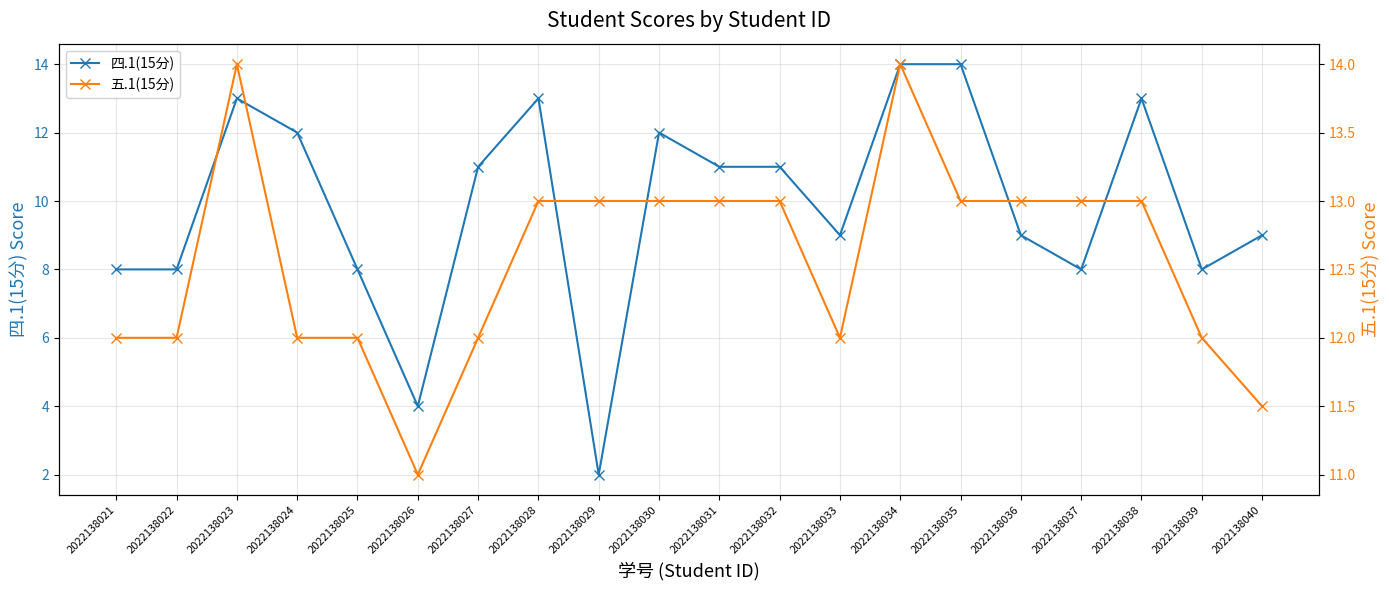

Reading left to right, what are all the values shown in this chart?

四.1(15分): 8.0	8.0	13.0	12.0	8.0	4.0	11.0	13.0	2.0	12.0	11.0	11.0	9.0	14.0	14.0	9.0	8.0	13.0	8.0	9.0
五.1(15分): 12.0	12.0	14.0	12.0	12.0	11.0	12.0	13.0	13.0	13.0	13.0	13.0	12.0	14.0	13.0	13.0	13.0	13.0	12.0	11.5